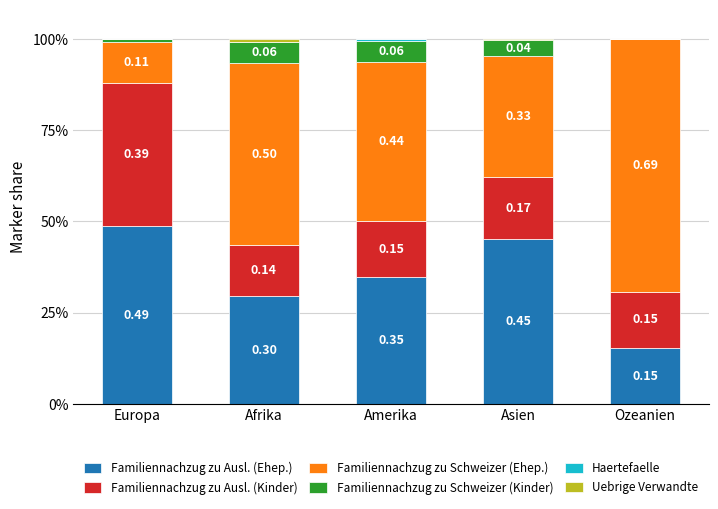

Are the bars grouped side by side (vs. stacked)?

No